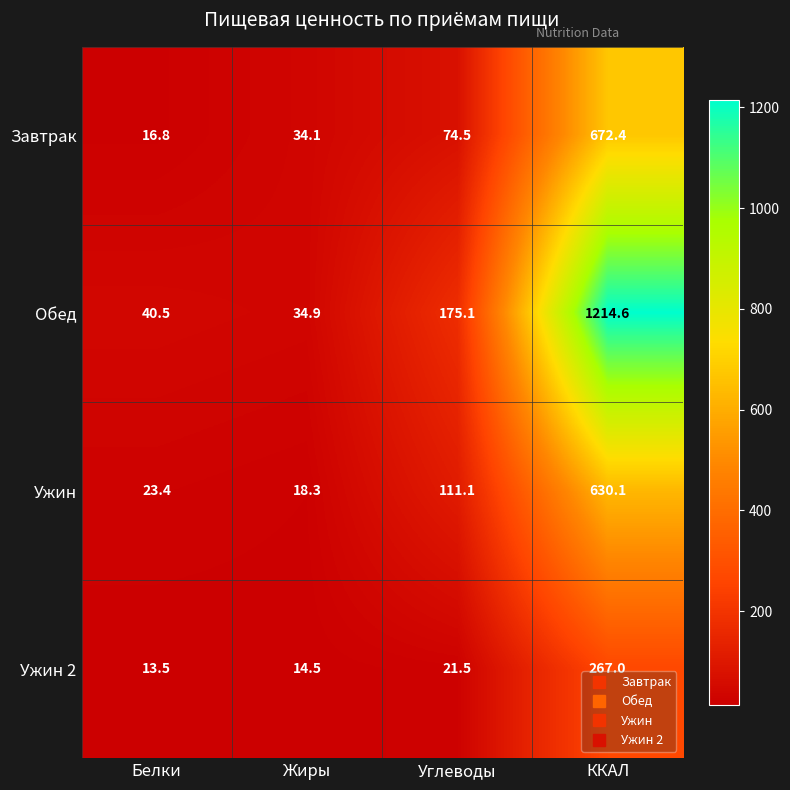

List the series in order of their peak value, lowest first.

Ужин 2, Ужин, Завтрак, Обед